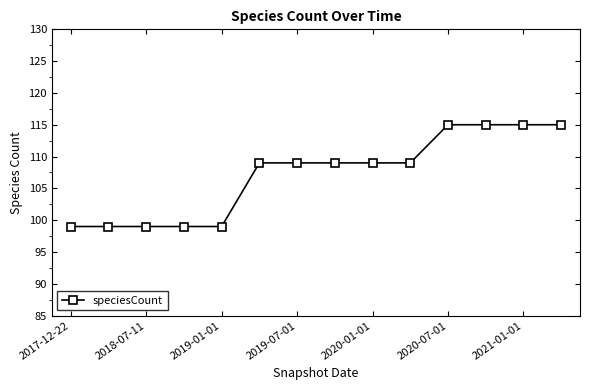

What is the average value?

107